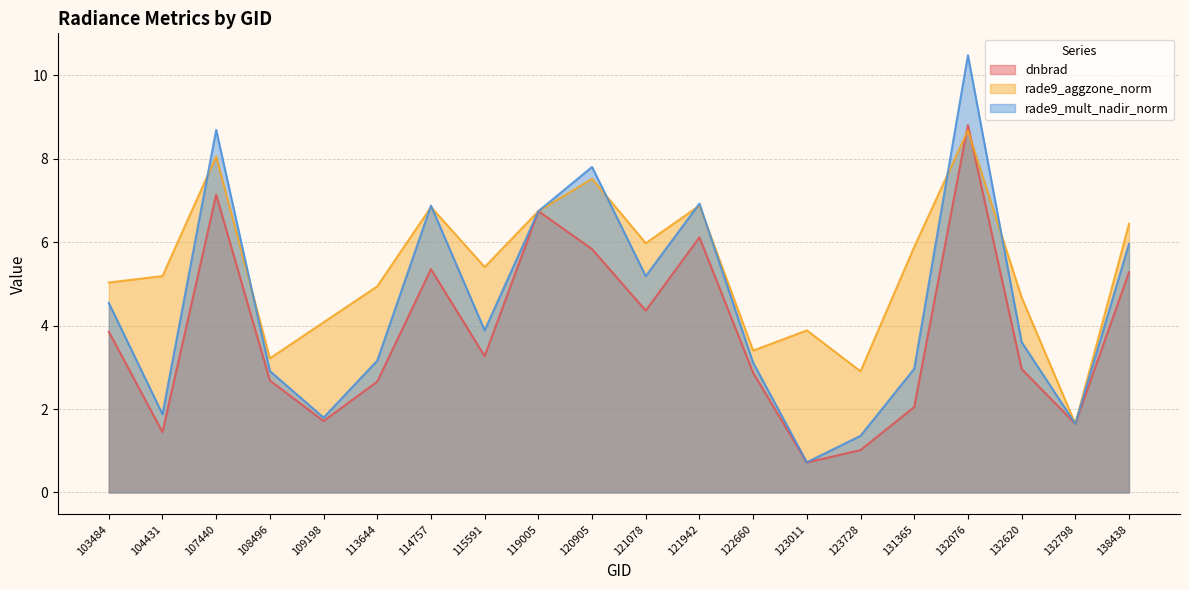

How many interior local peaks does the dnbrad series have?

5